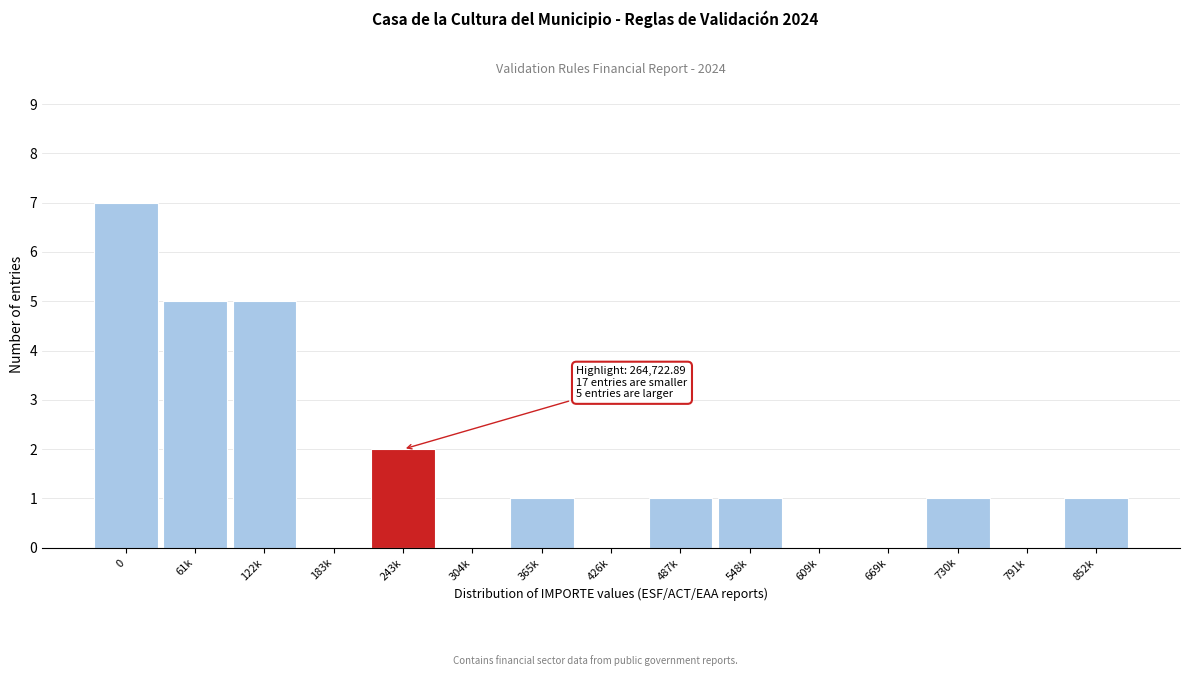

Reading left to right, extract all data points from this chart.

0=7	61k=5	122k=5	183k=0	243k=2	304k=0	365k=1	426k=0	487k=1	548k=1	609k=0	669k=0	730k=1	791k=0	852k=1